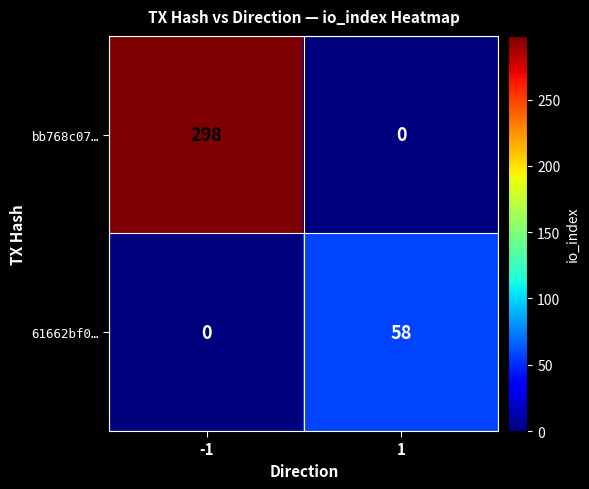

At 1, list the series in order from largest to smallest.

61662bf0…, bb768c07…